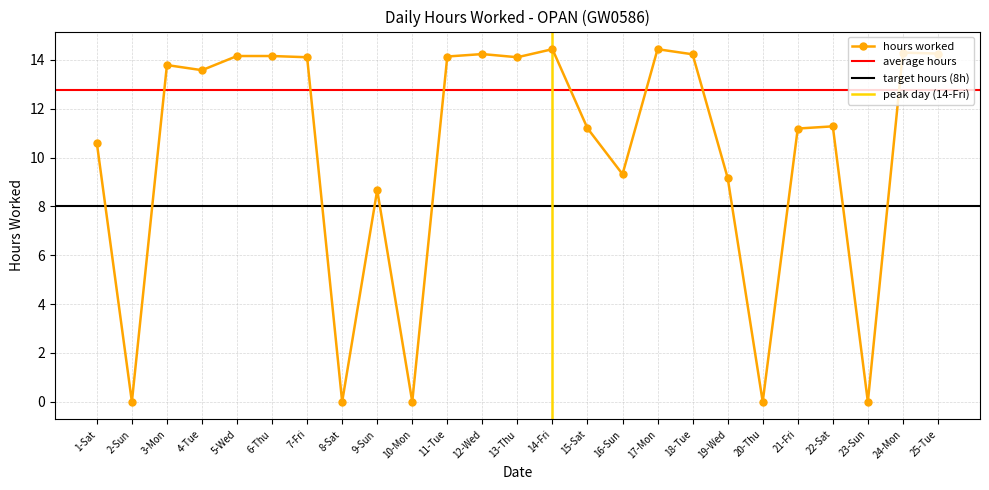

Is it true that the value at 19-Wed is 16.4?

False